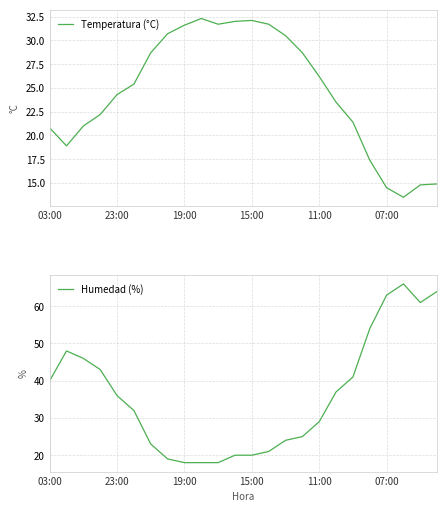

True or false: Humedad (%) has more than 0 points higher than both neighbors.

True